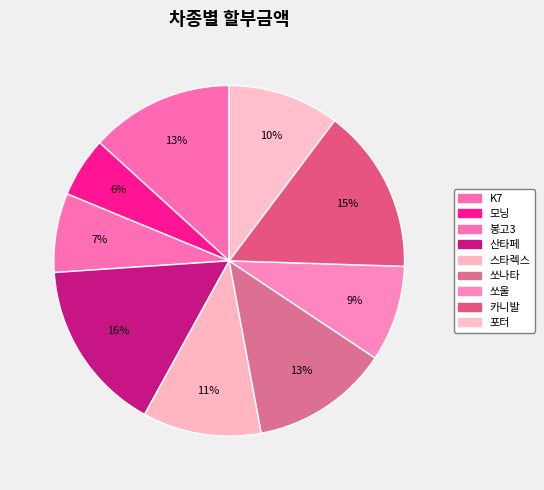

How many slices are in this pie chart?

9